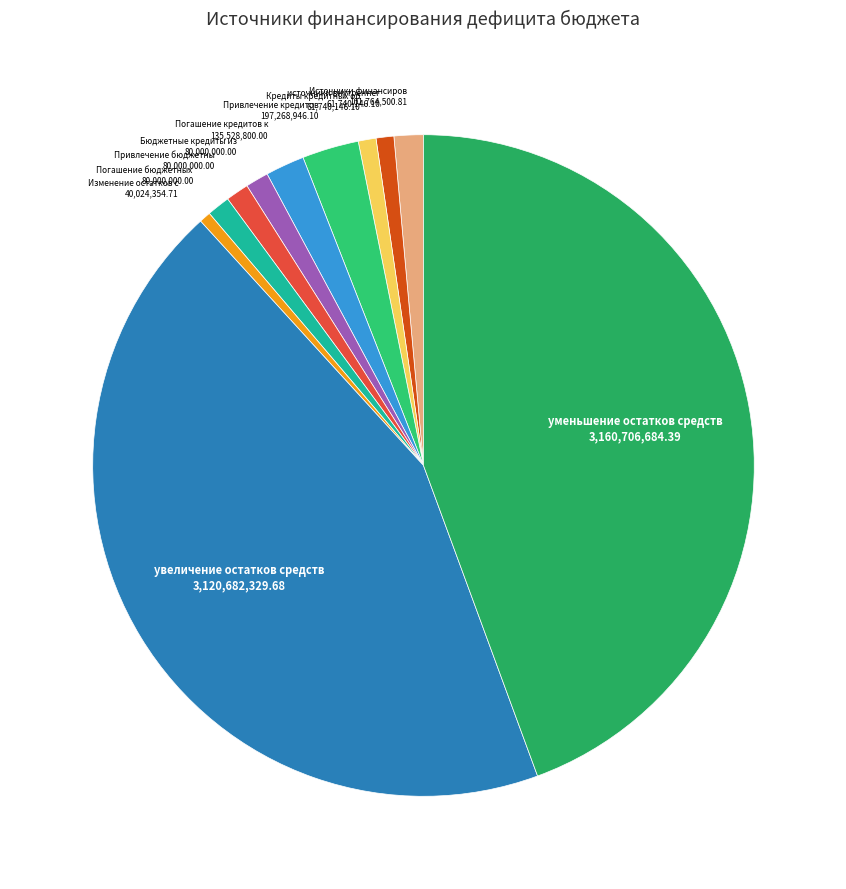

Rank the categories by value from lowest to highest.

Изменение остатков средств, источники внутреннего финансирования, Кредиты кредитных организаций, Бюджетные кредиты из других бюджетов, Привлечение бюджетных кредитов, Погашение бюджетных кредитов, Источники финансирования дефицита бюджета, Погашение кредитов кредитных организаций, Привлечение кредитов от кредитных организаций, увеличение остатков средств, уменьшение остатков средств